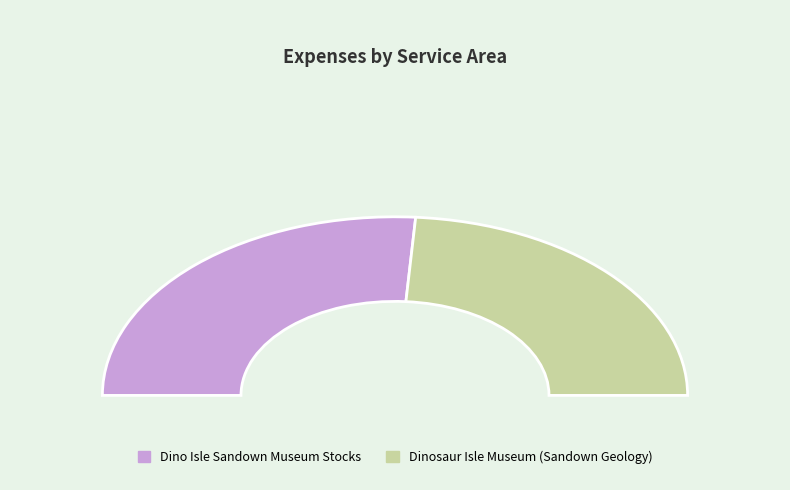

Which slice represents more than half of the pie?

Dino Isle Sandown Museum Stocks